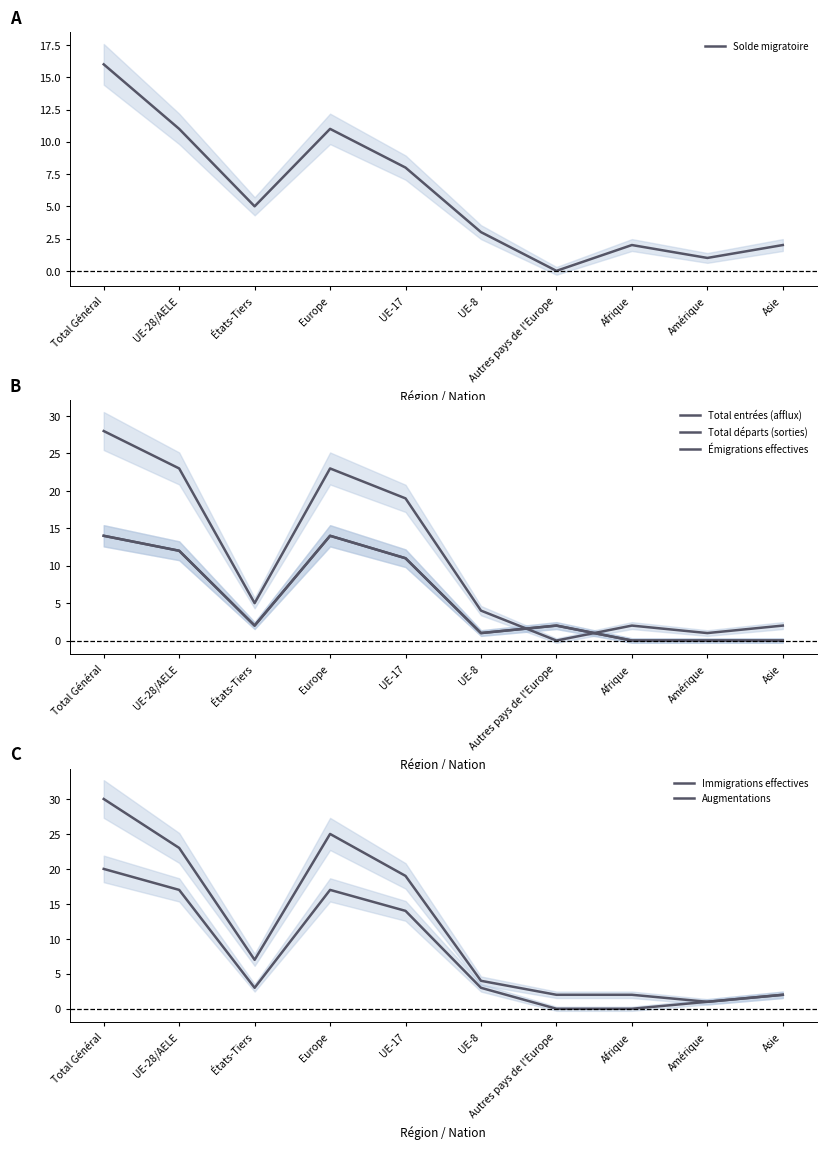

What is the sum of the Solde migratoire values at Amérique and UE-8?

4